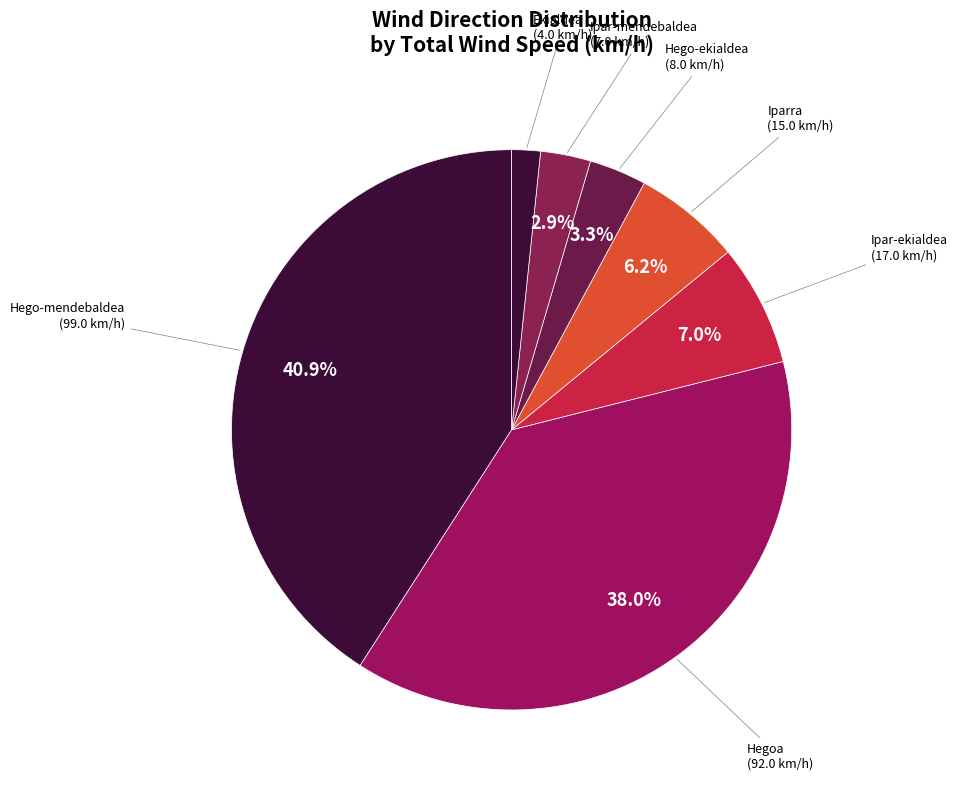

How many slices are in this pie chart?

7